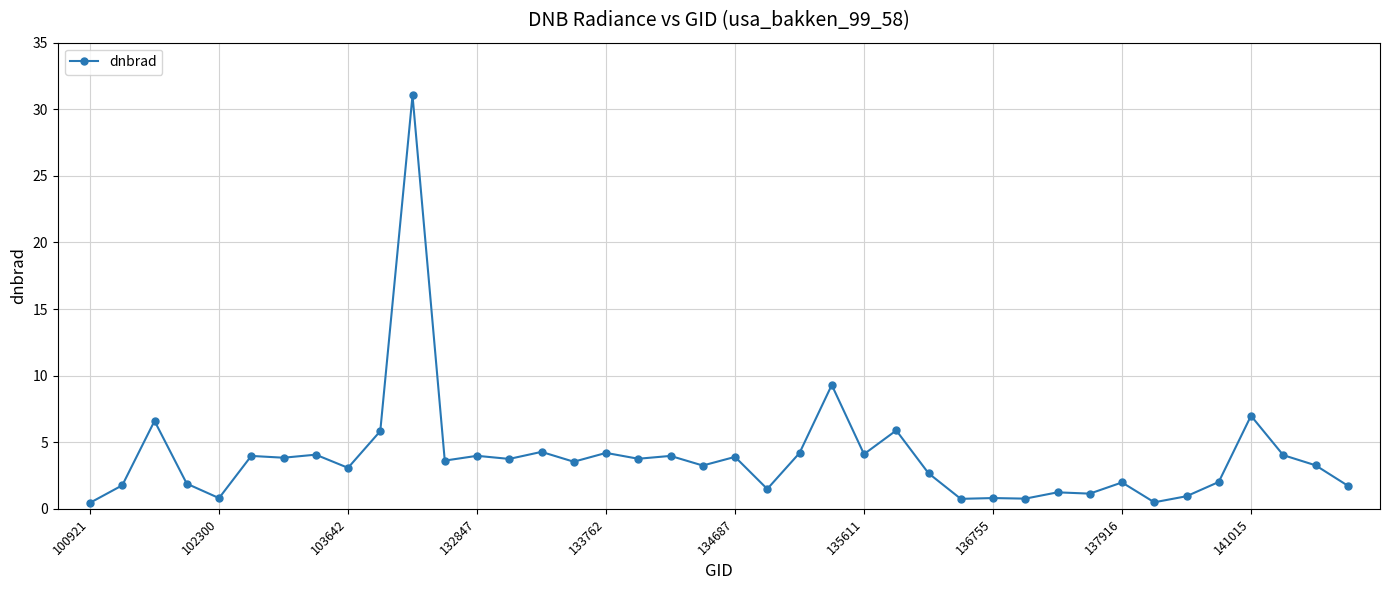

Does the chart display data point markers on the line(s)?

Yes